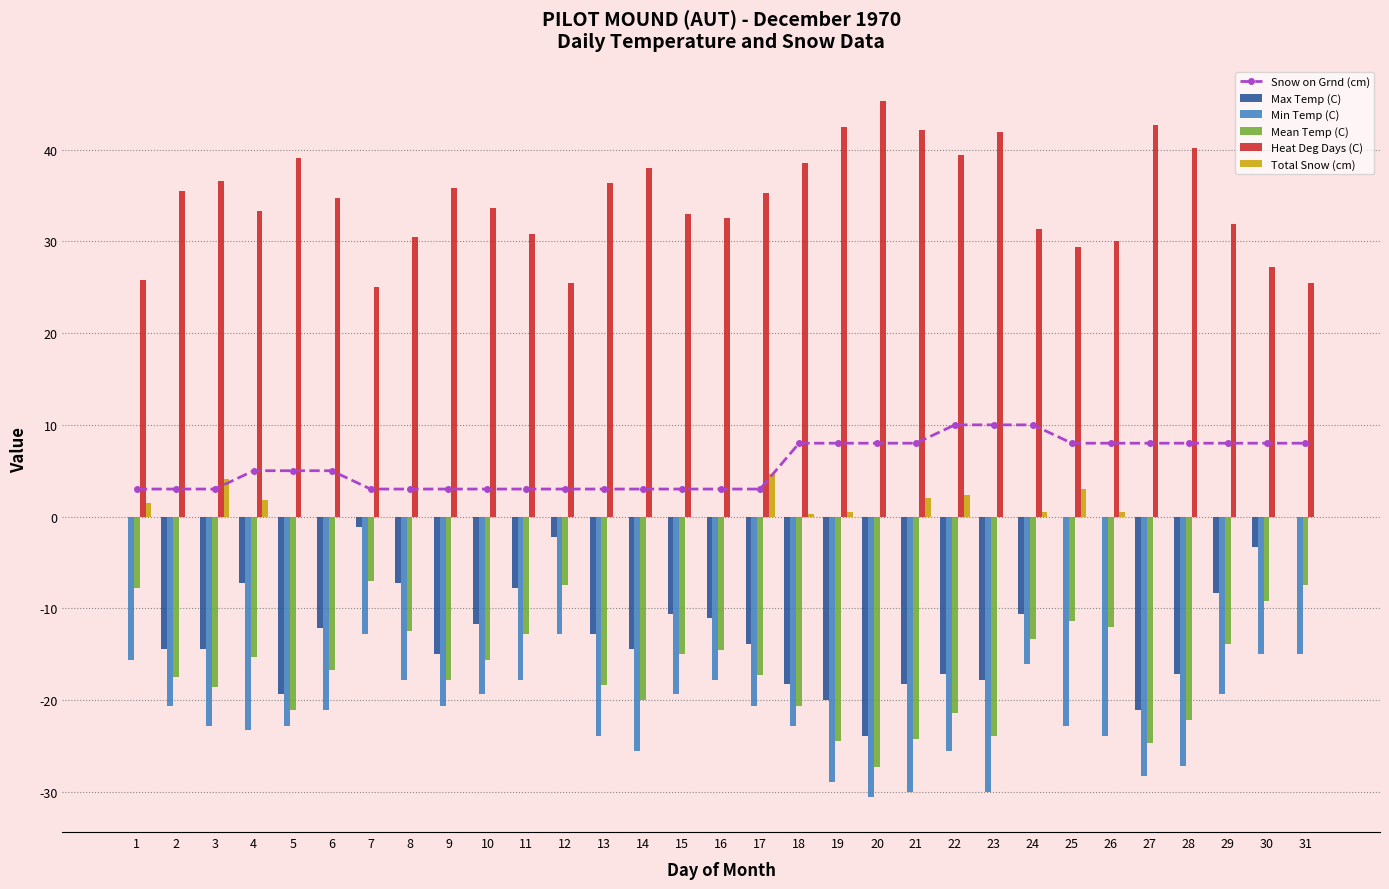

Is it true that Min Temp (C) equals -18.9 at 21?

False